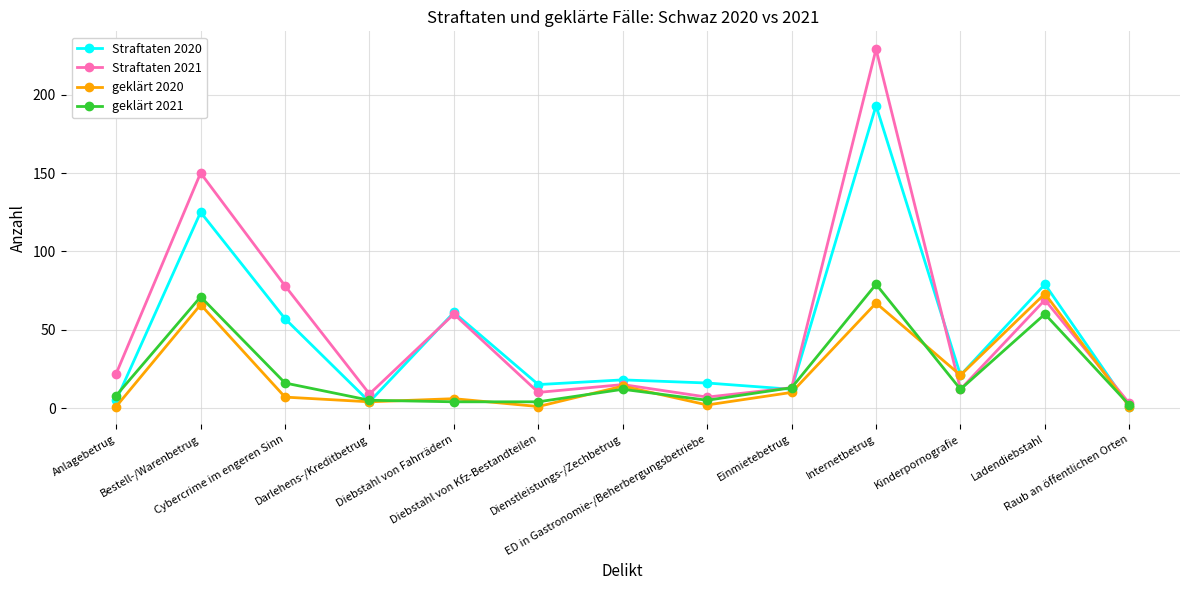

Which series has the widest spread of values?

Straftaten 2021